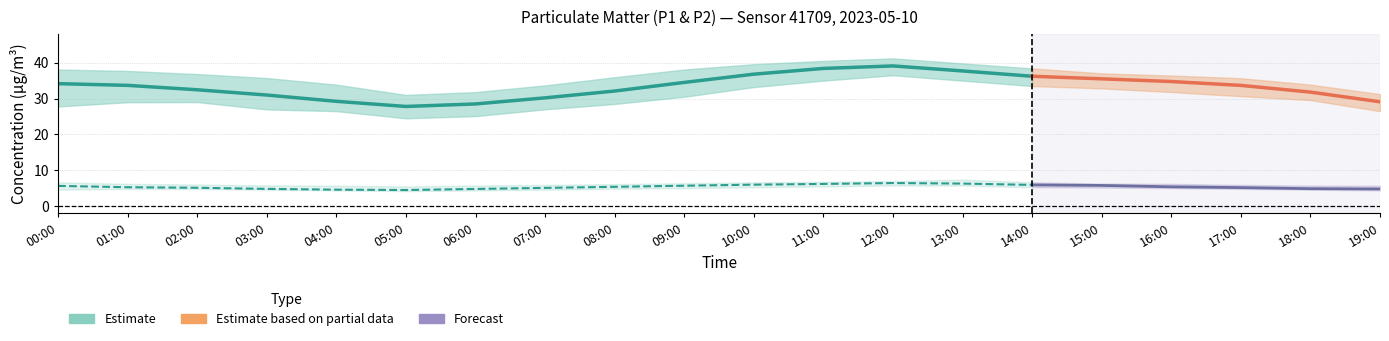

What position from the left is 02:00?

3